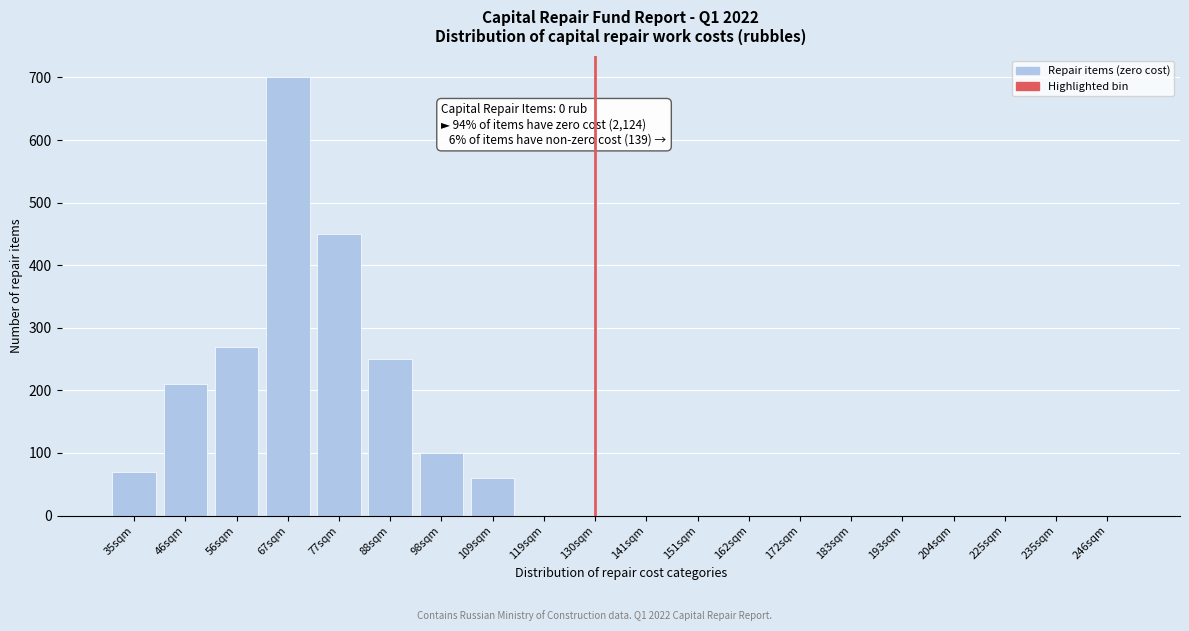

Reading right to left, what are all the values shown in this chart?

246sqm=0	235sqm=0	225sqm=0	204sqm=0	193sqm=0	183sqm=0	172sqm=0	162sqm=0	151sqm=0	141sqm=0	130sqm=0	119sqm=0	109sqm=60	98sqm=100	88sqm=250	77sqm=450	67sqm=700	56sqm=270	46sqm=210	35sqm=70